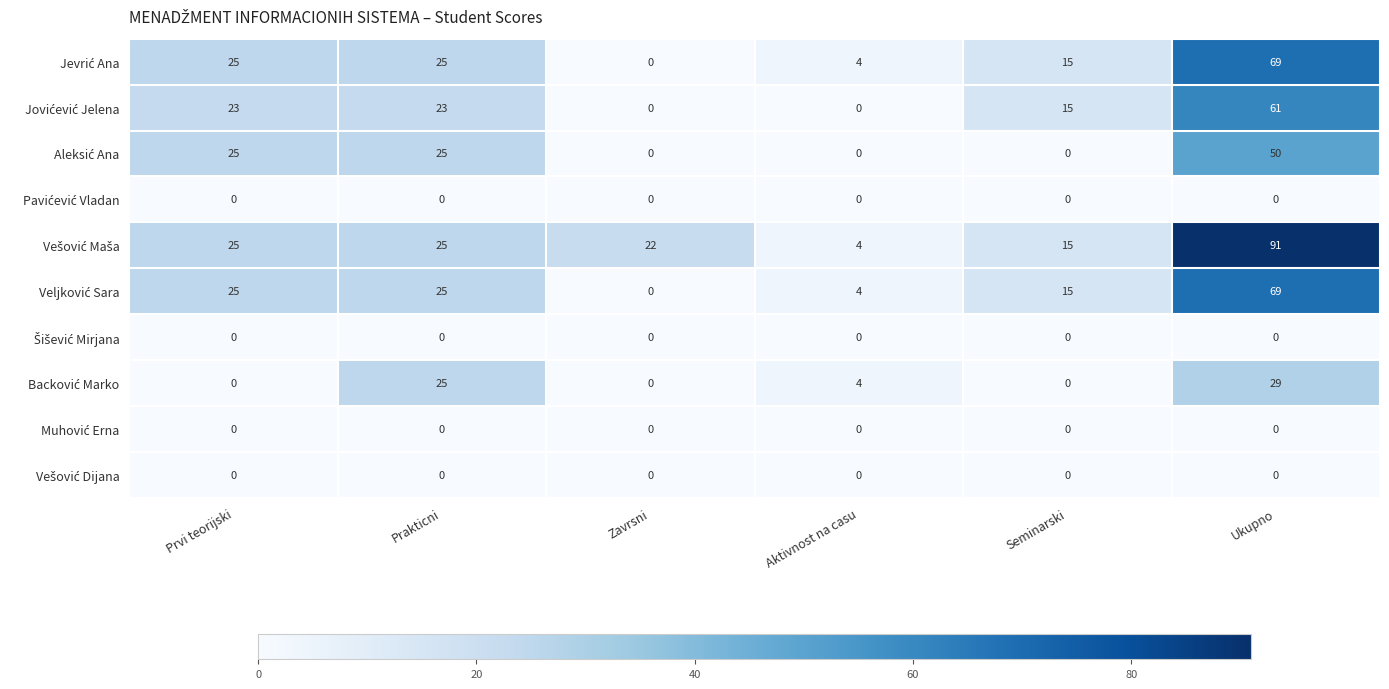

What is the difference between the highest and lowest values at Prakticni?

25